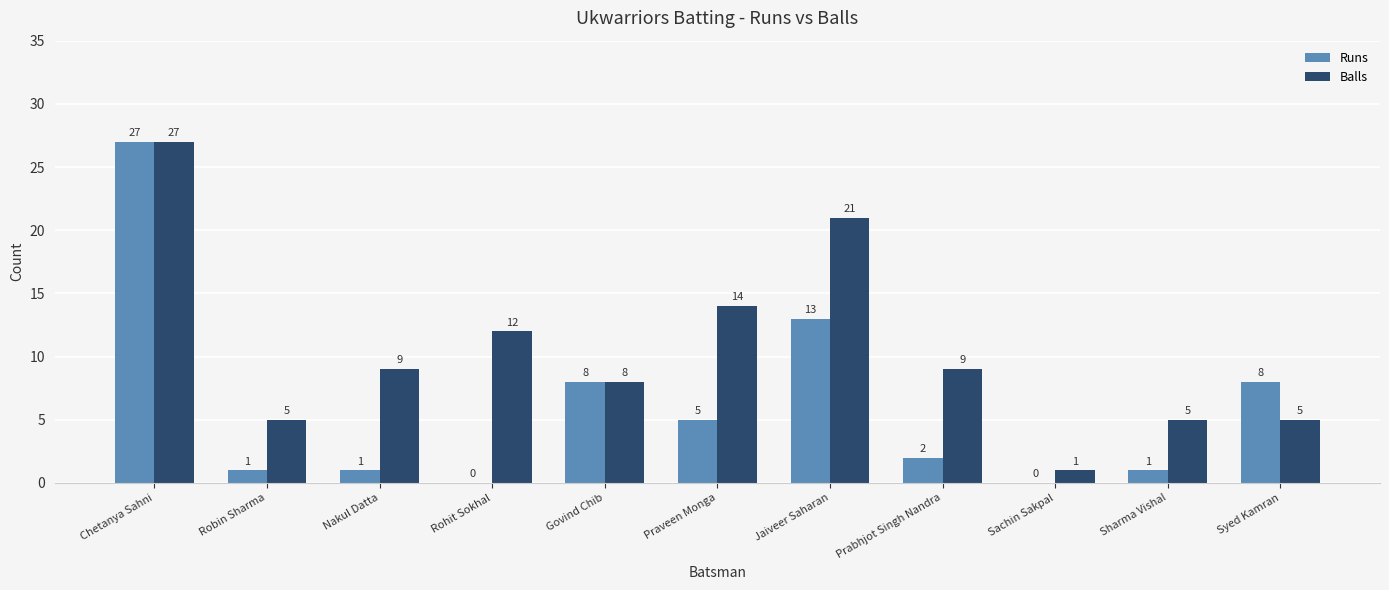

What is the average value of the Runs series?

6